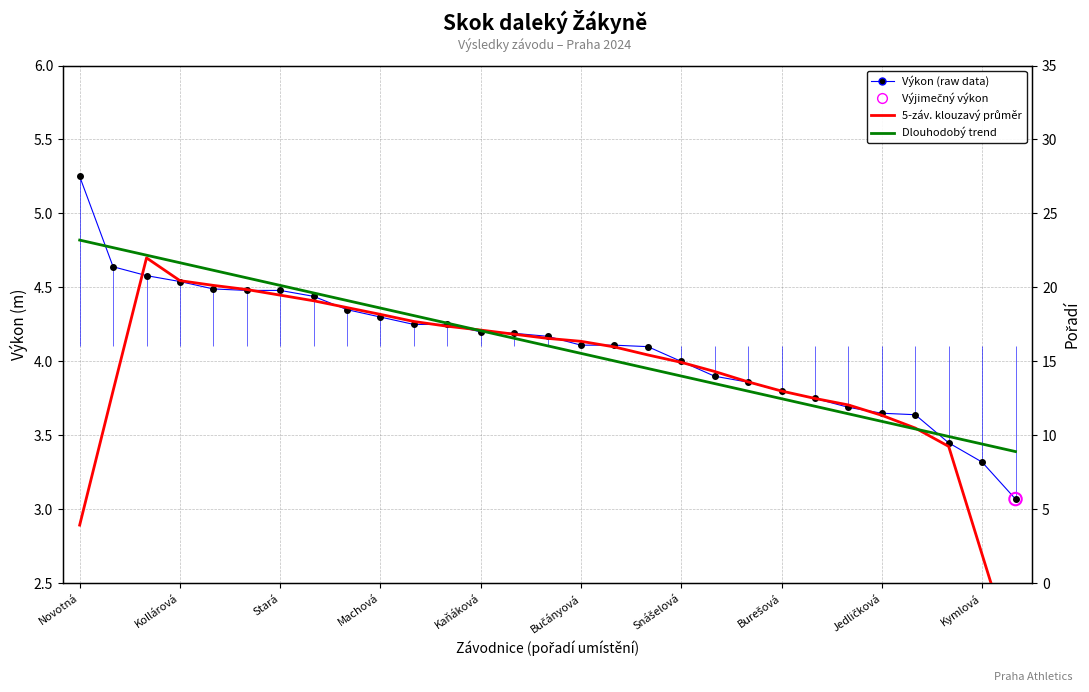

What is the total value across all series at 23?

11.0